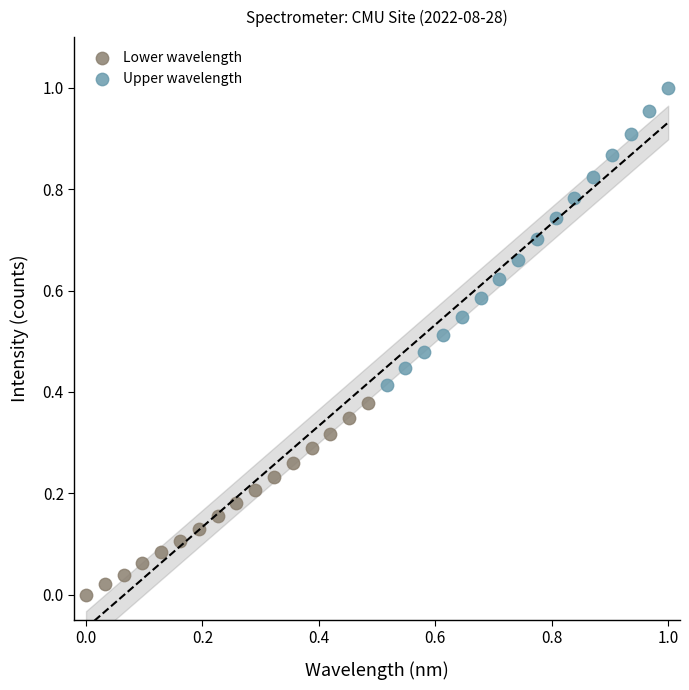

Which series has the largest Y range (max minus min)?

Upper wavelength